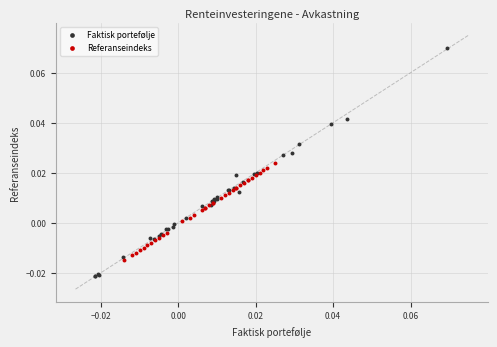

What are all the series names shown in the legend?

Faktisk portefølje, Referanseindeks